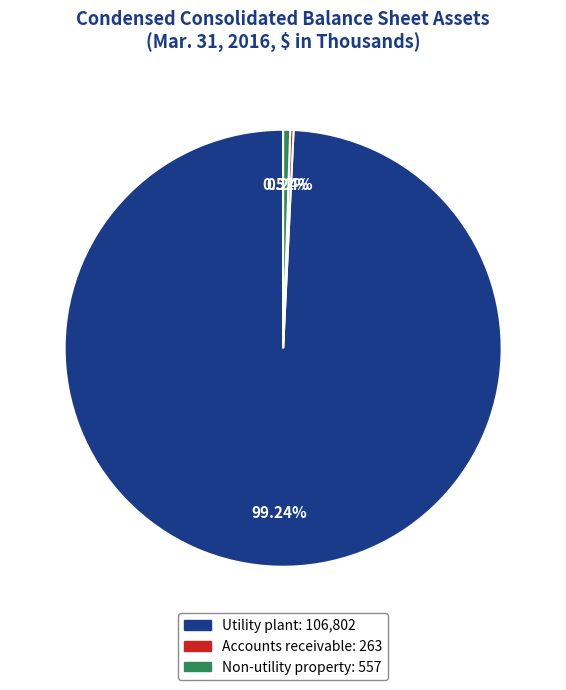

Combined, do Non-utility property: 557 and Utility plant: 106,802 account for over 50%?

Yes